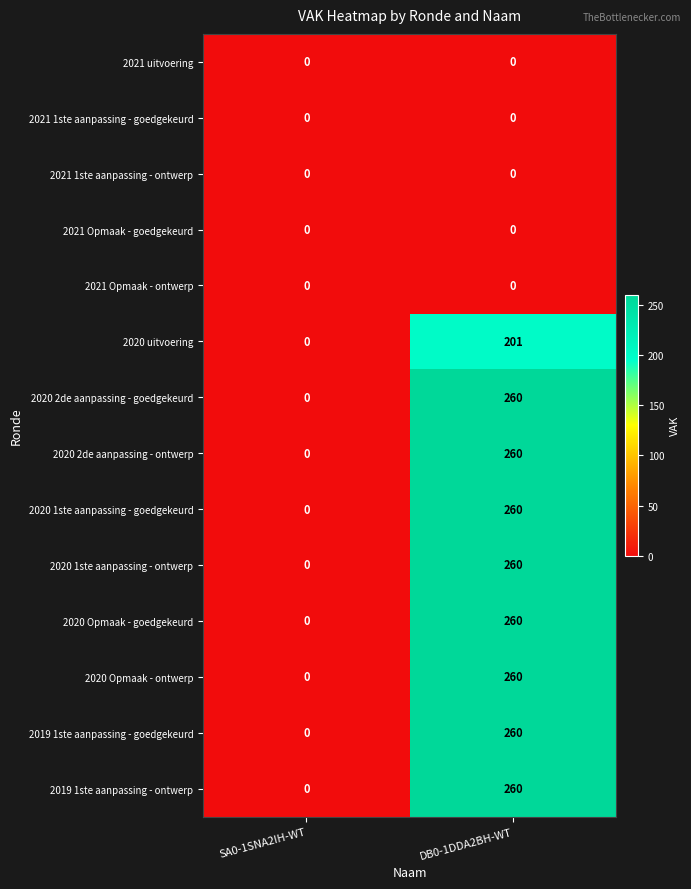

What is the difference between the 2020 1ste aanpassing - ontwerp values at SA0-1SNA2IH-WT and DB0-1DDA2BH-WT?

260